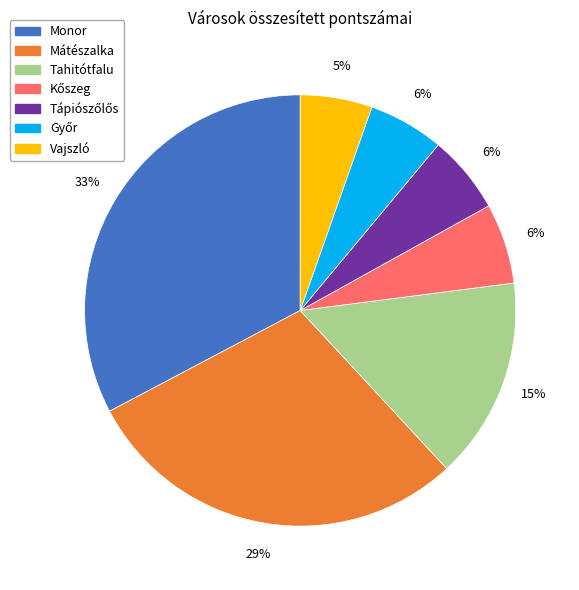

Is there any slice that represents more than half of the pie?

No